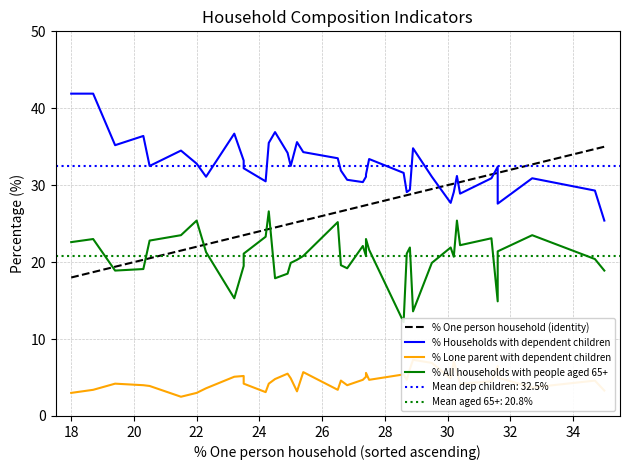

True or false: % All households with people aged 65+ and % Households with dependent children cross at least once.

False